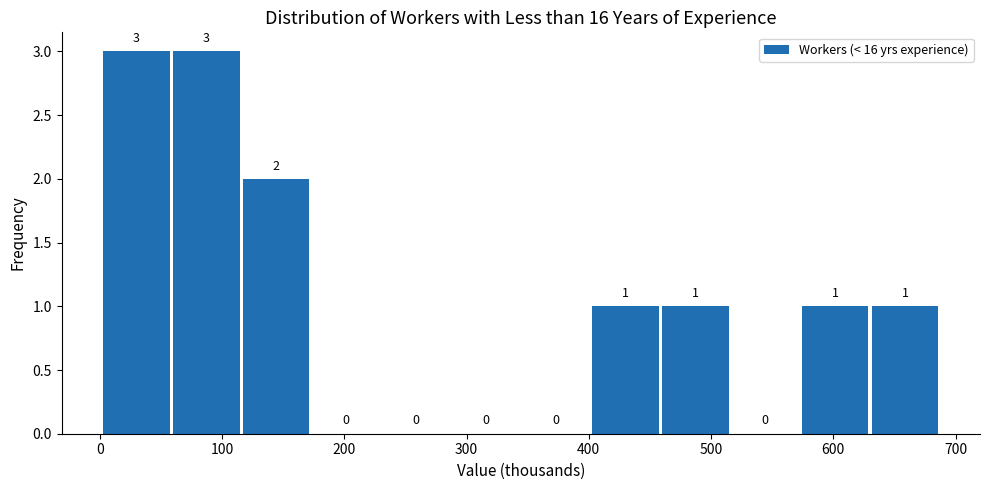

Reading left to right, transcribe this chart: for each bar, give the range it covers on the x-axis and its height. The bar edges are not printed on the chart, so give them approximately, as read against the axis.

0 to 60: 3
60 to 120: 3
120 to 170: 2
170 to 230: 0
230 to 290: 0
290 to 350: 0
350 to 400: 0
400 to 460: 1
460 to 520: 1
520 to 570: 0
570 to 630: 1
630 to 690: 1